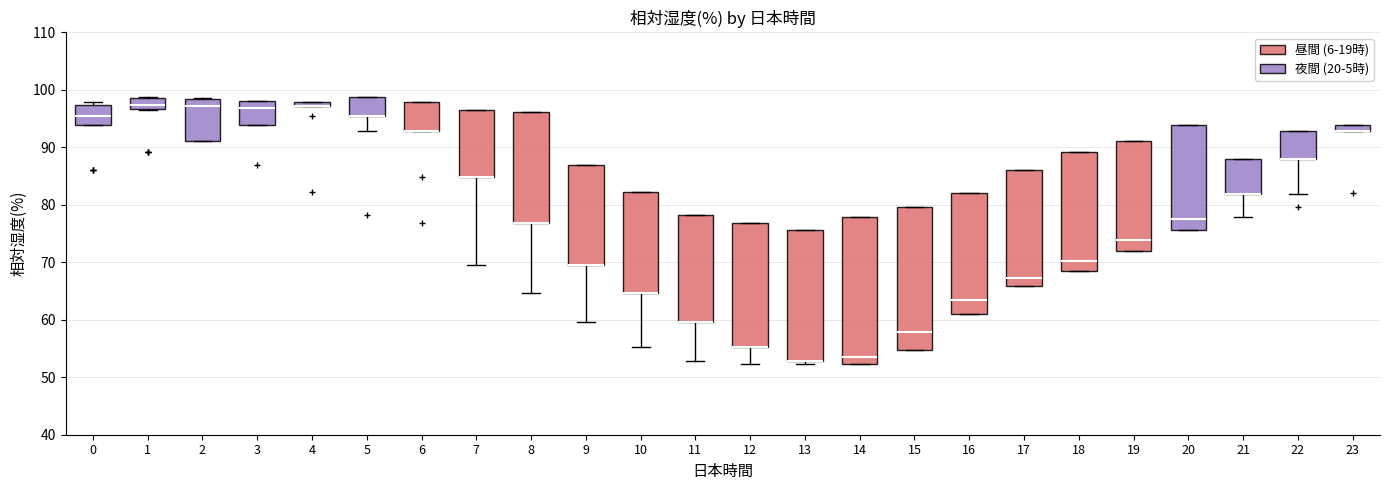

Where is the lower edge of the box at x = 3 on the y-axis? The values are not printed on the chart, so give them approximately, as read against the axis.

94